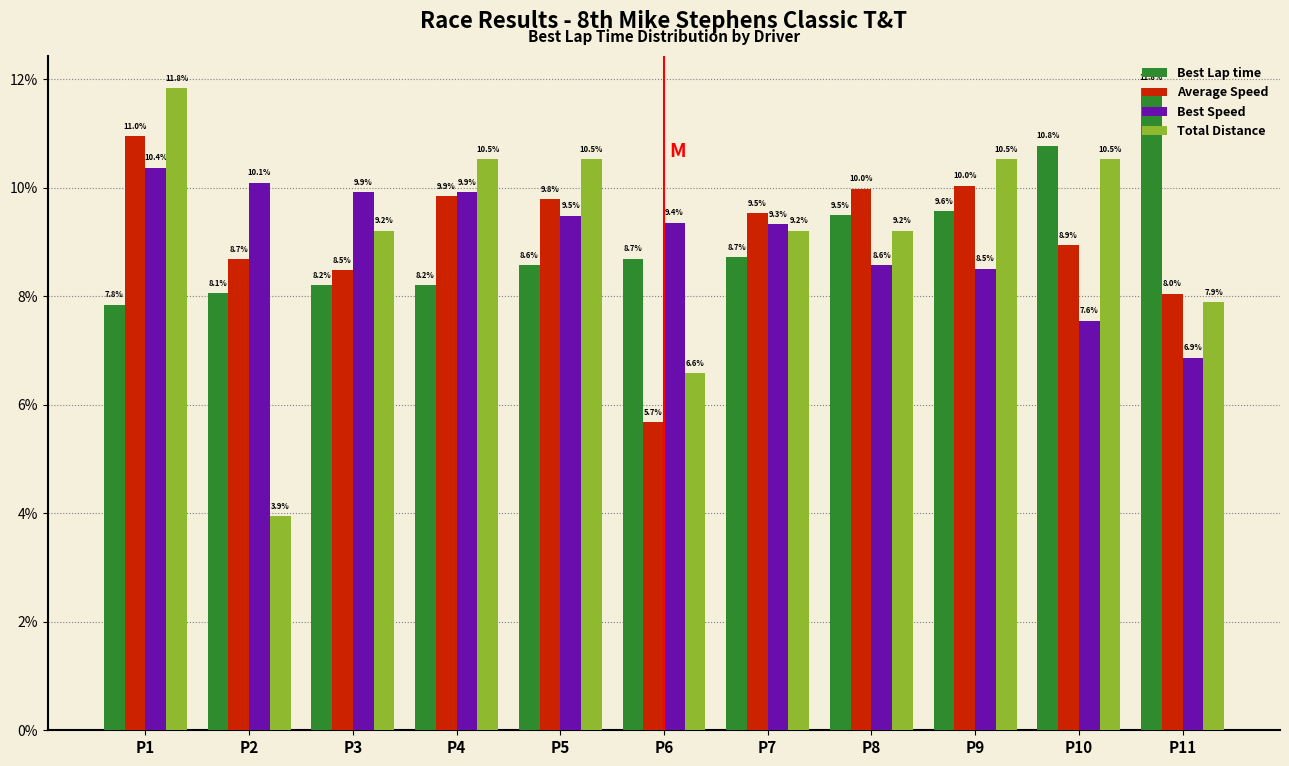

What is the average value of the Best Speed series?

9.1